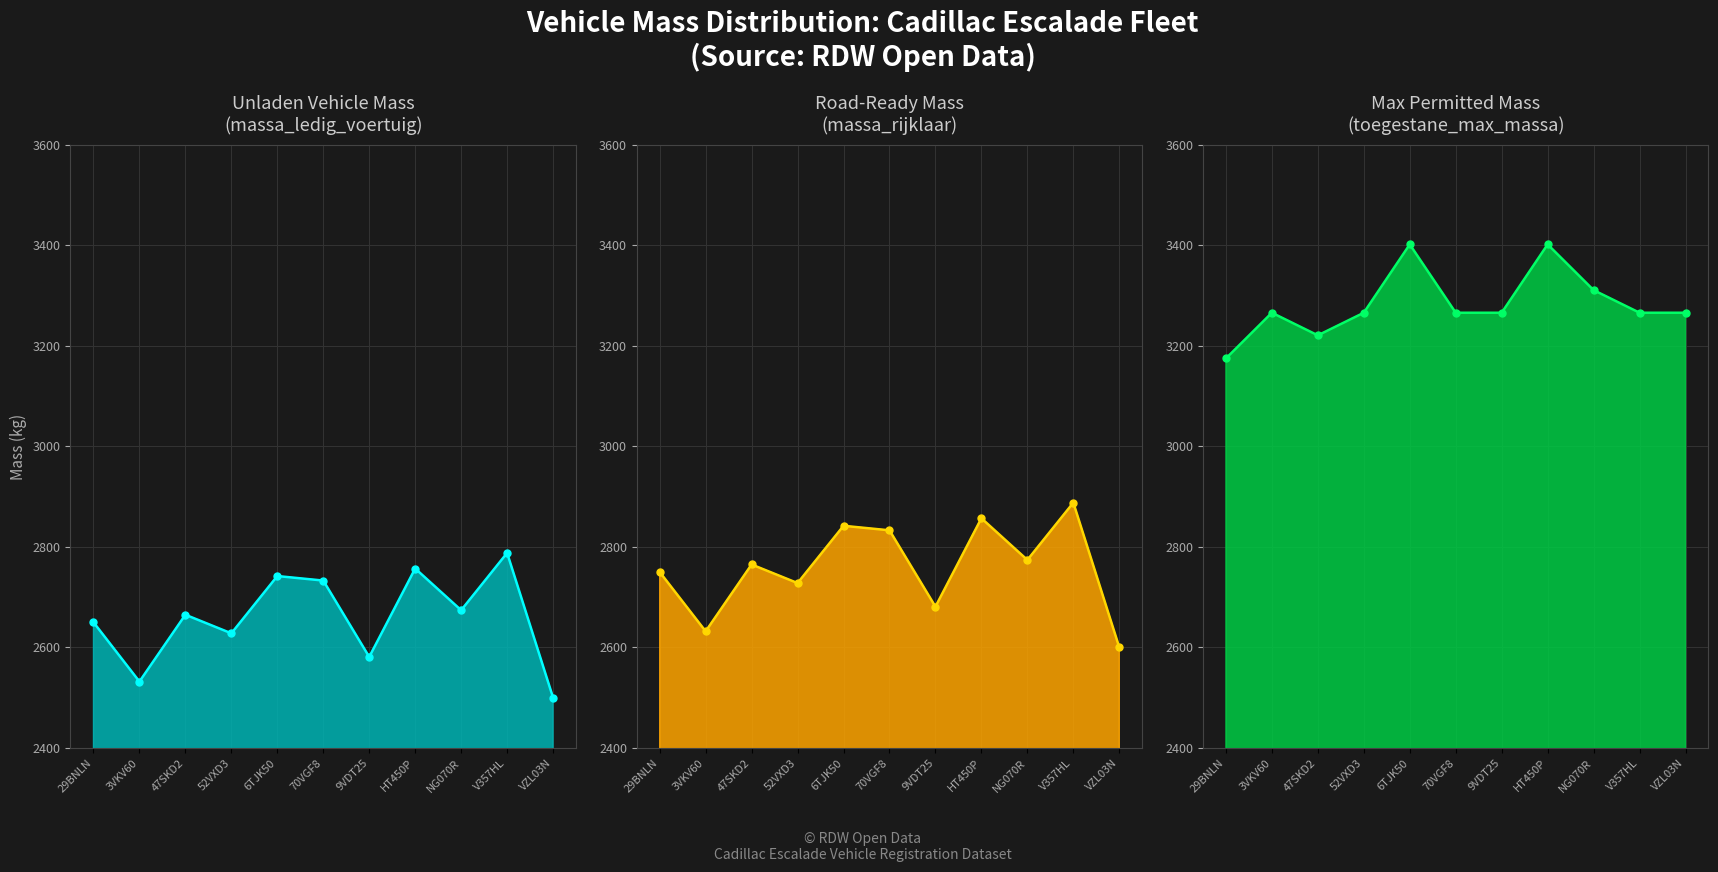

The value of massa_ledig_voertuig line at V357HL is 962. True or false?

False